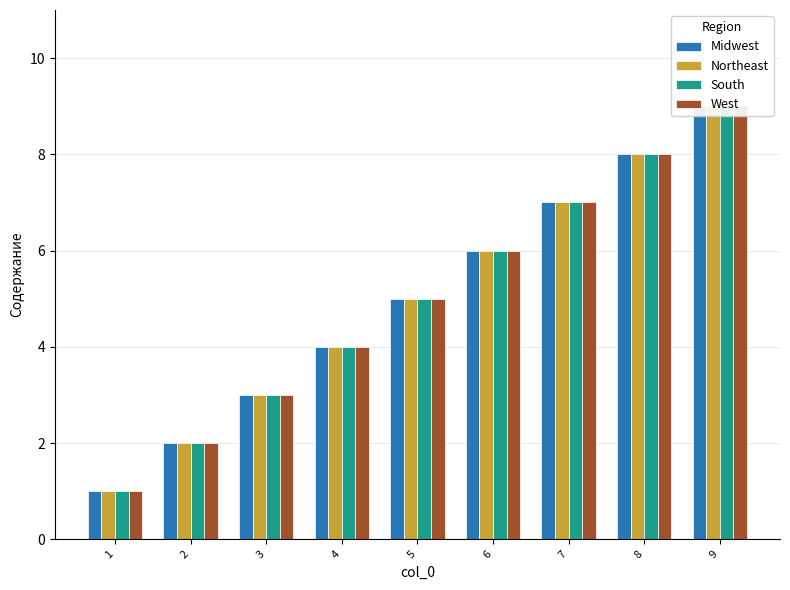

How many groups of bars are there?

9